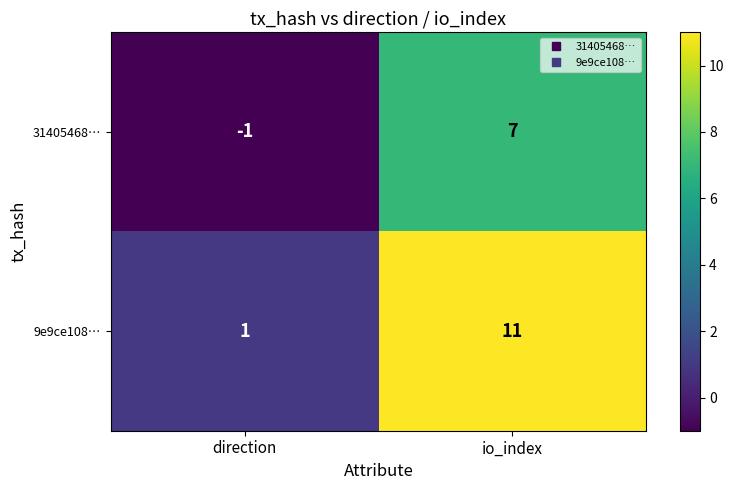

The 31405468… series shows -1 at direction. True or false?

True